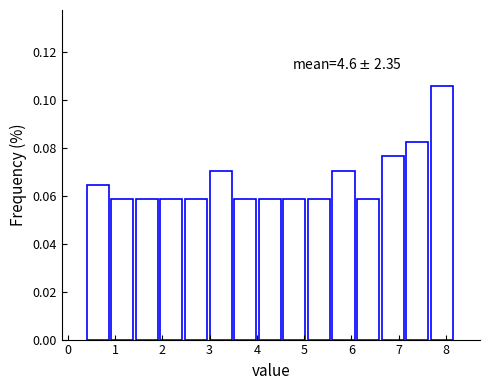

Over which range of the x-axis is the bar tallest?

7.68 to 8.20